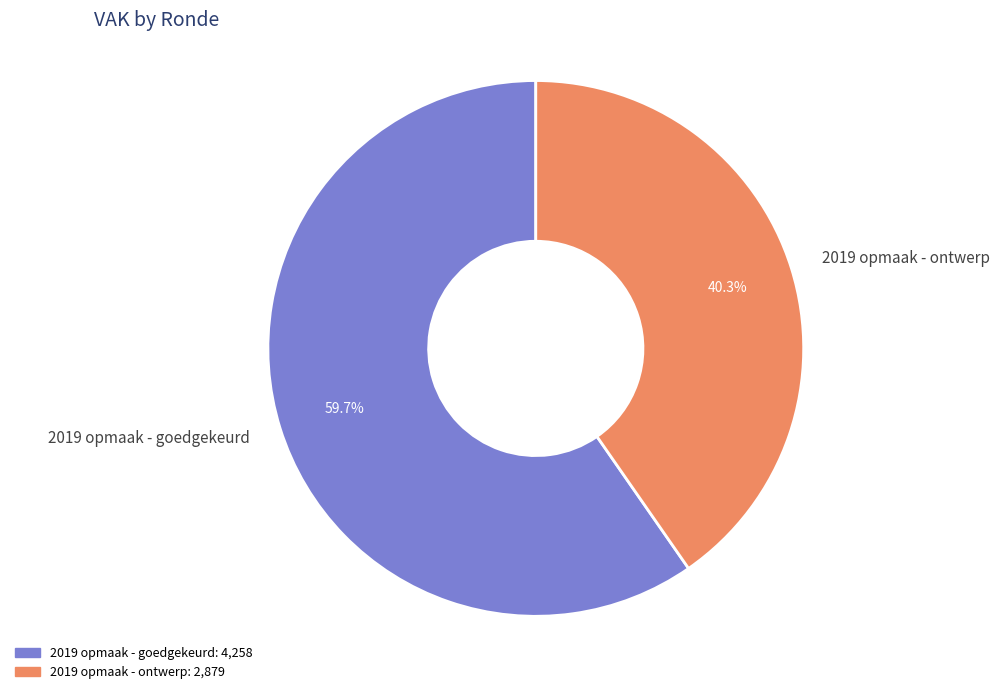

What is the ratio of the value at 2019 opmaak - ontwerp to the value at 2019 opmaak - goedgekeurd?

0.7